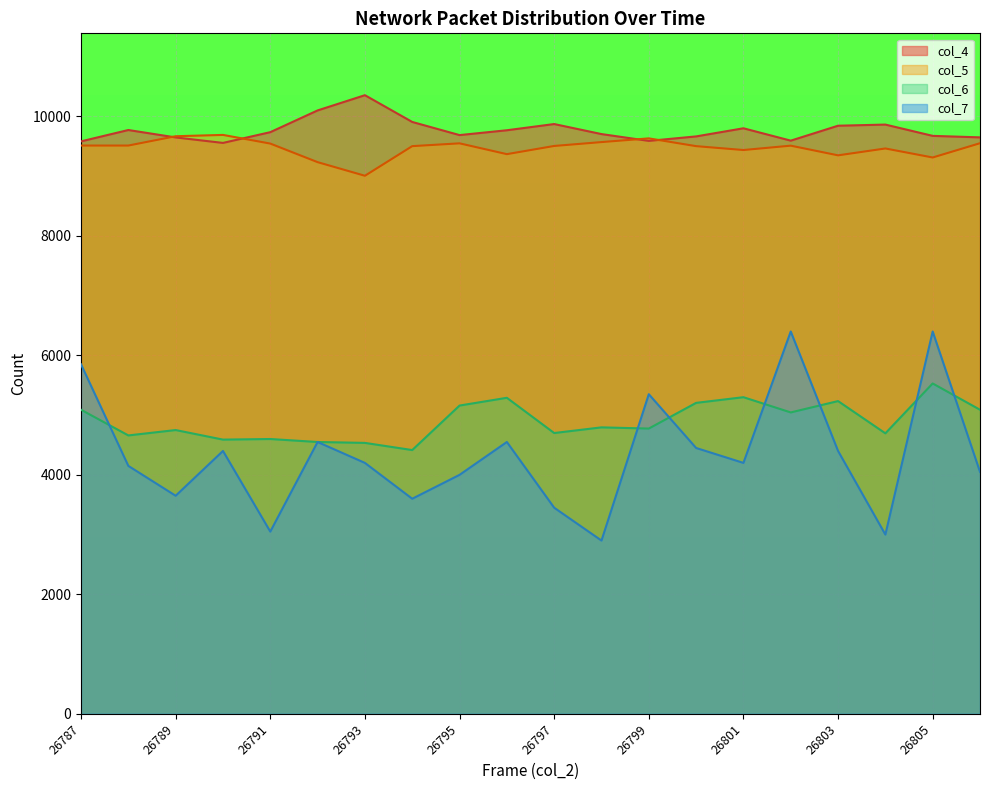

What is the difference between the col_4 values at 26799 and 26795?

97